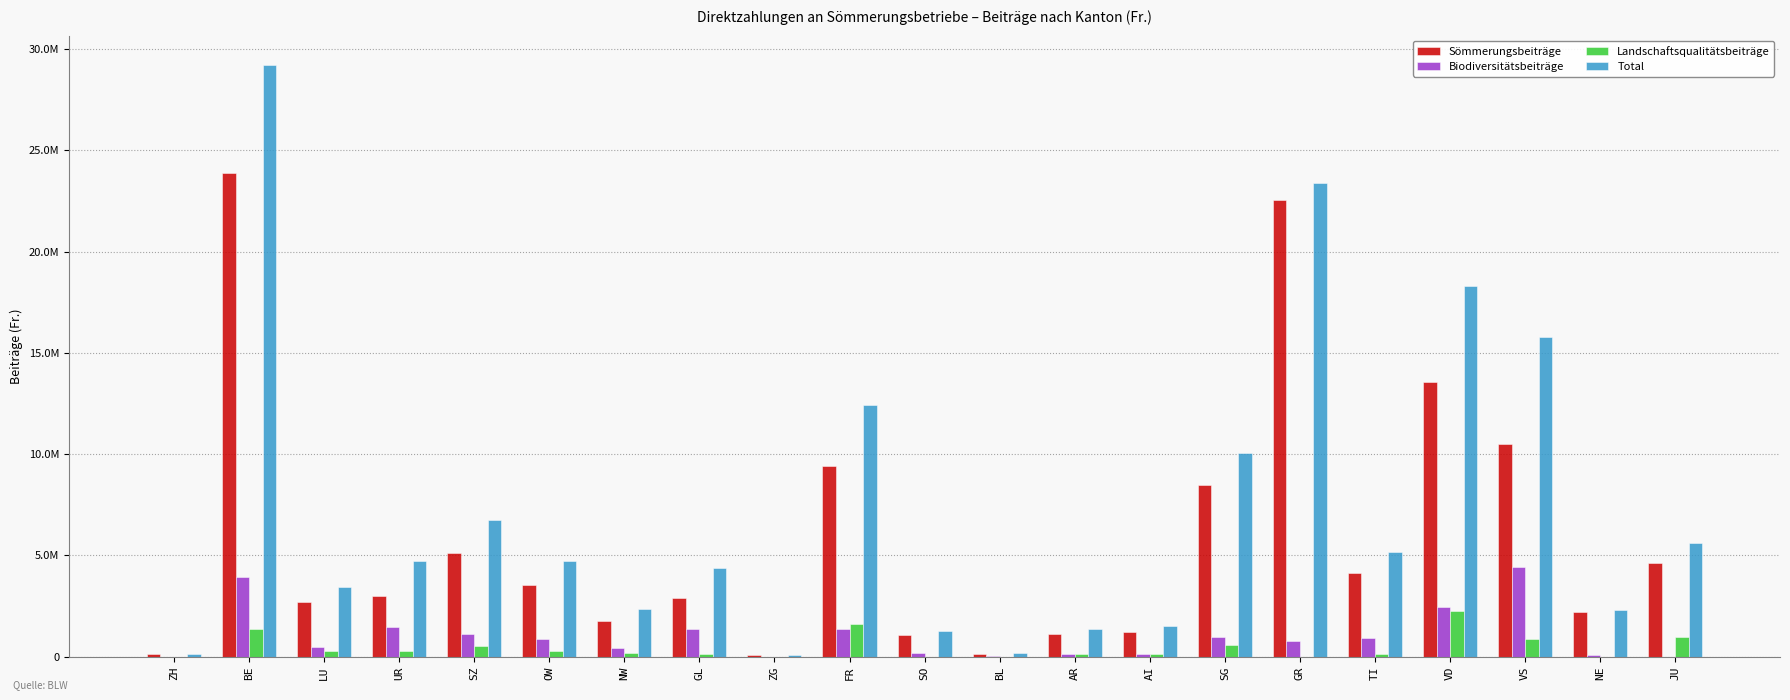

What are all the series names shown in the legend?

Sömmerungsbeiträge, Biodiversitätsbeiträge, Landschaftsqualitätsbeiträge, Total